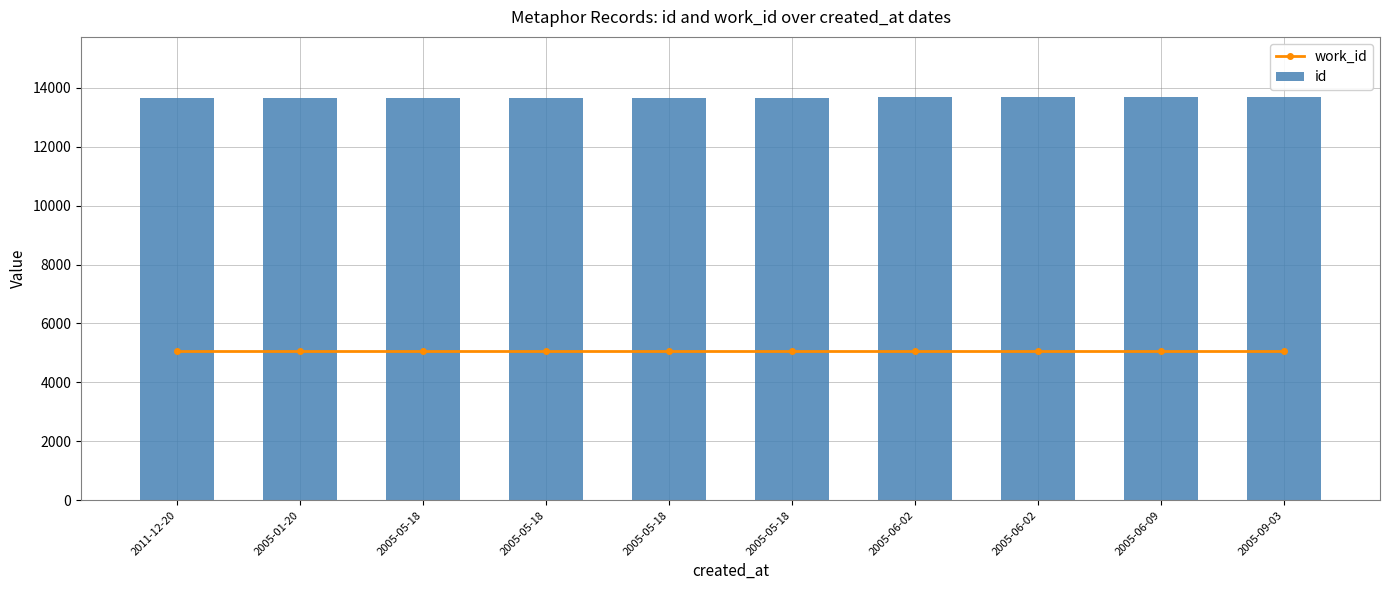

Which category has the highest value in the work_id series?

2011-12-20